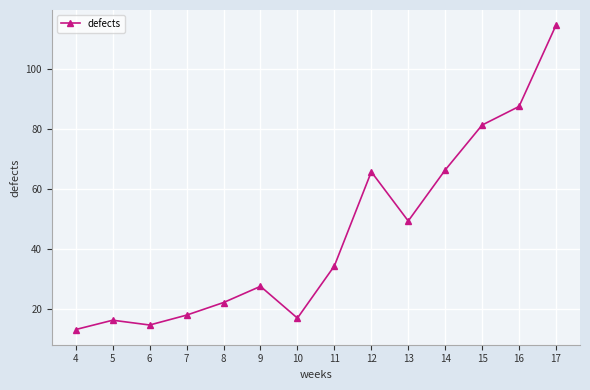

Which label corresponds to the largest value in the chart?

17